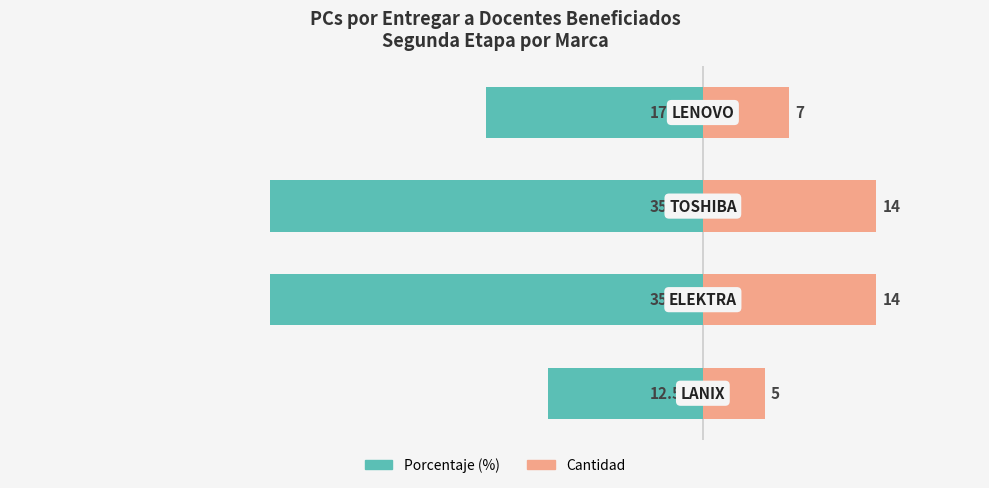

How many Cantidad values are between 7 and 14?

3